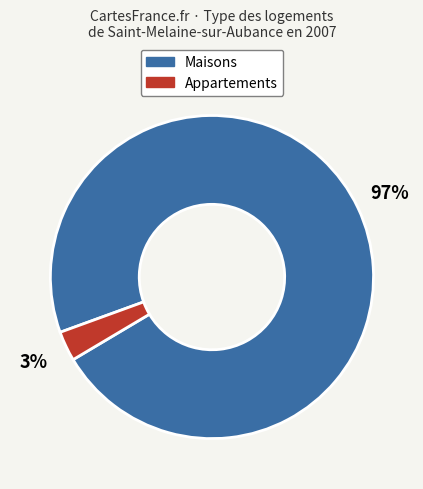

Does any single category account for the majority?

Yes